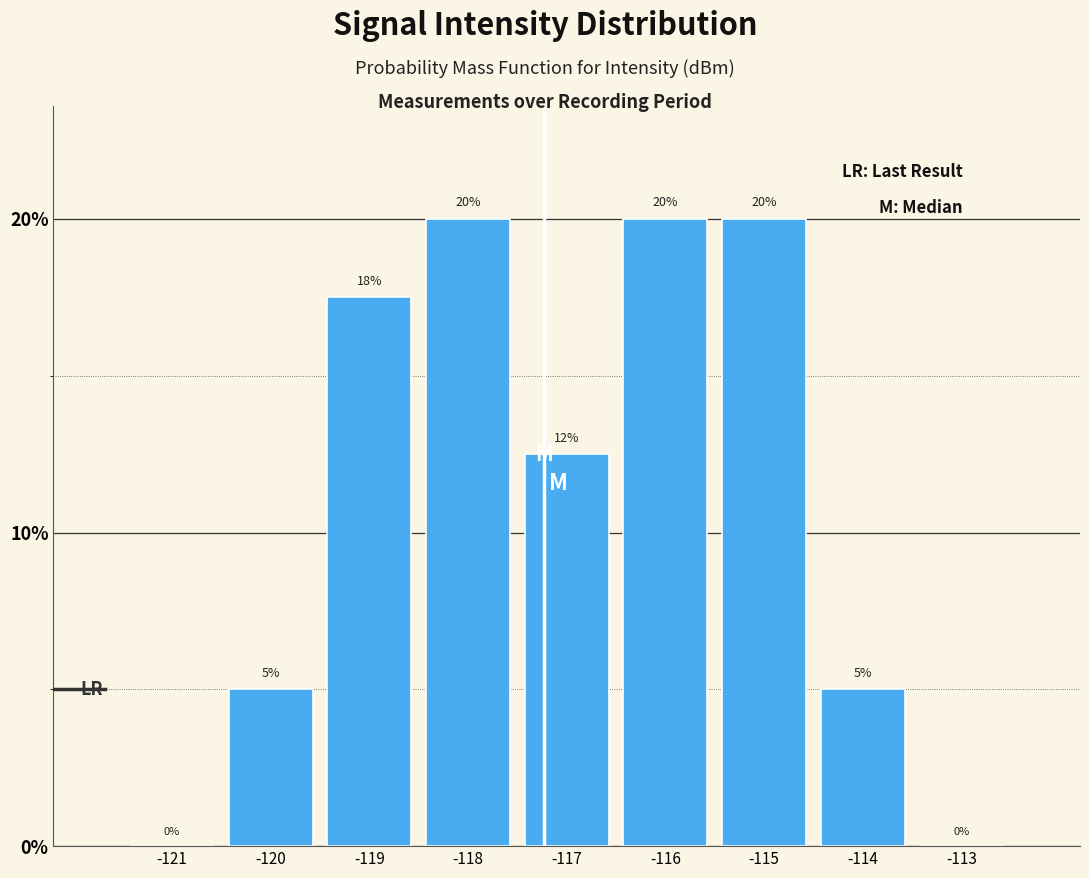

What is the maximum value shown in the chart?

20.0